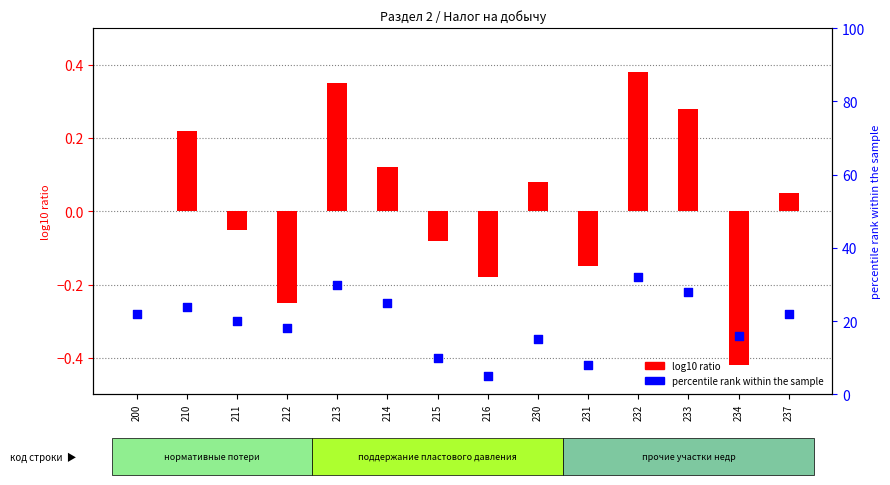

Which series has the widest spread of Y values?

percentile rank within the sample